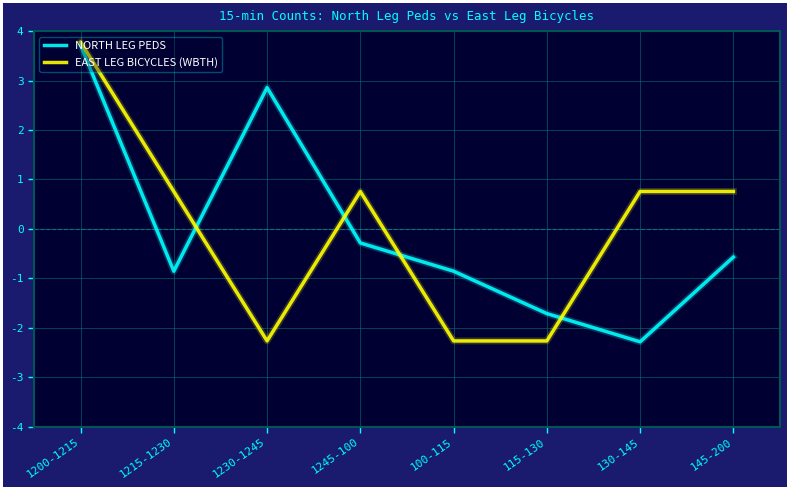

How many values in the EAST LEG BICYCLES (WBTH) series are below 0?

3